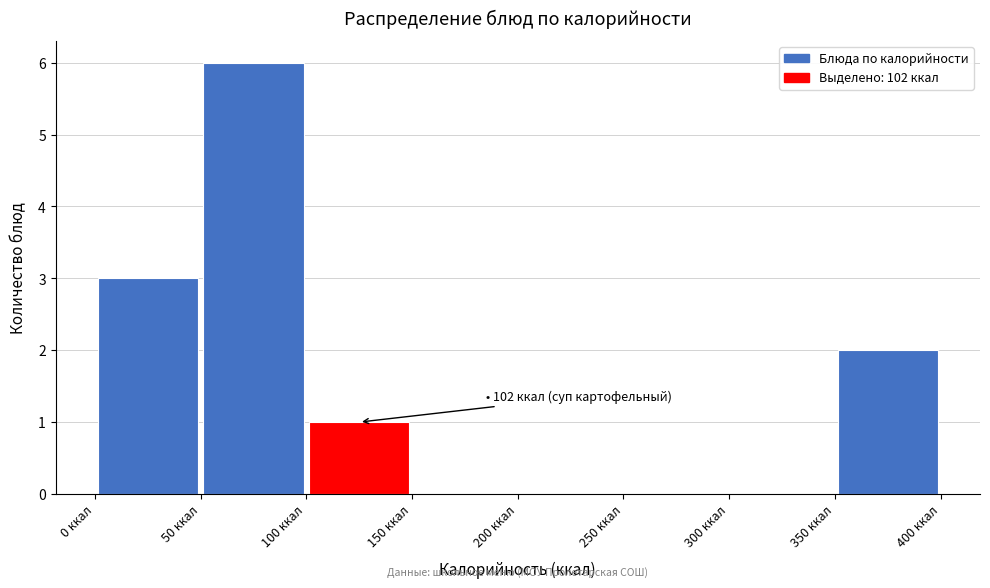

Which range on the x-axis has the tallest bar?

50 to 100